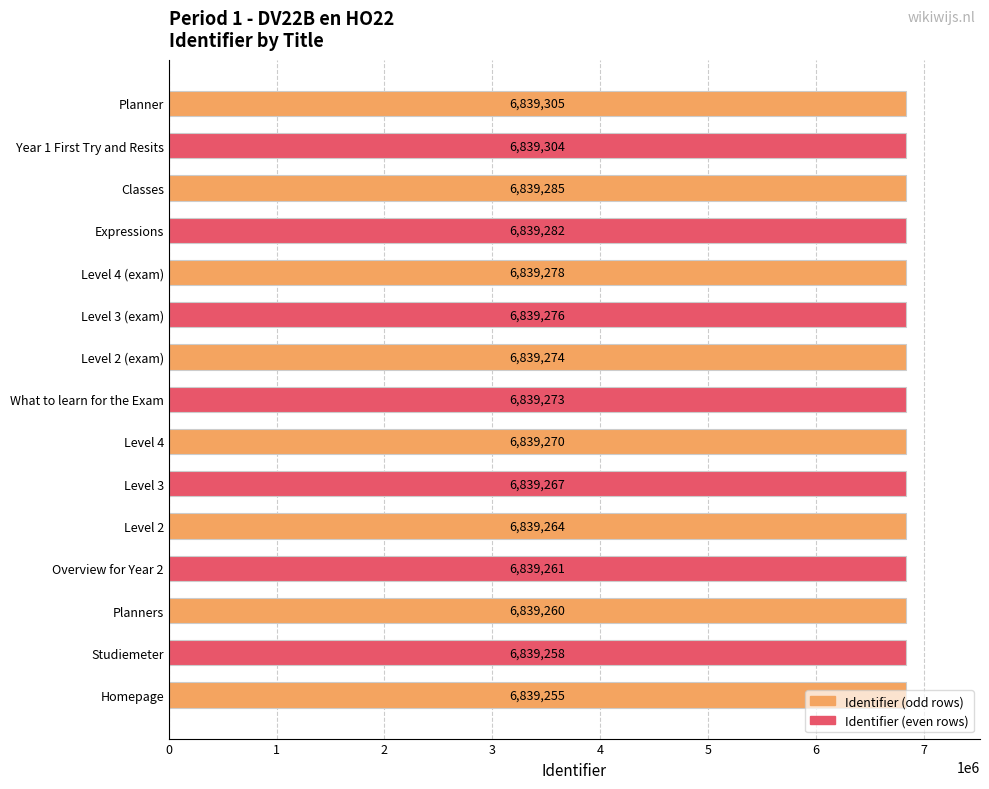

What is the minimum value shown in the chart?

6839255